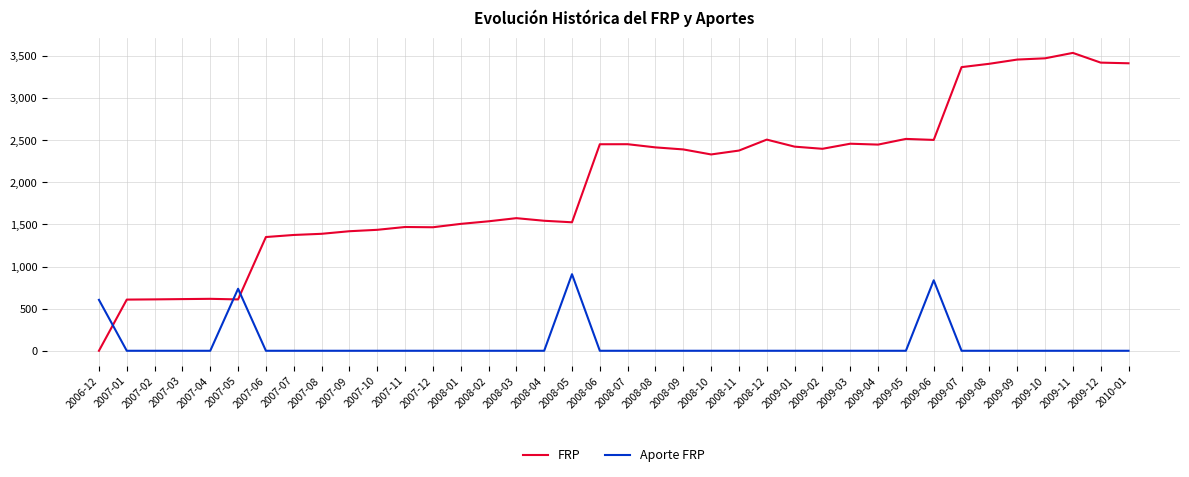

Between which two adjacent categories do Aporte FRP and FRP first intersect?

2006-12 and 2007-01